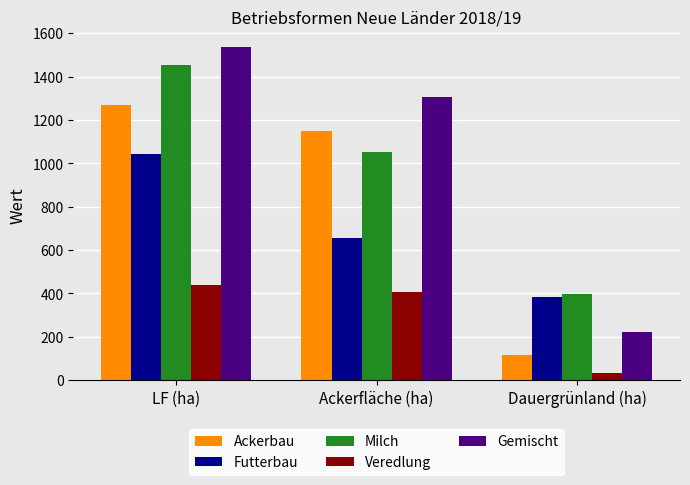

The Gemischt series shows 116.7 at Dauergrünland (ha). True or false?

False